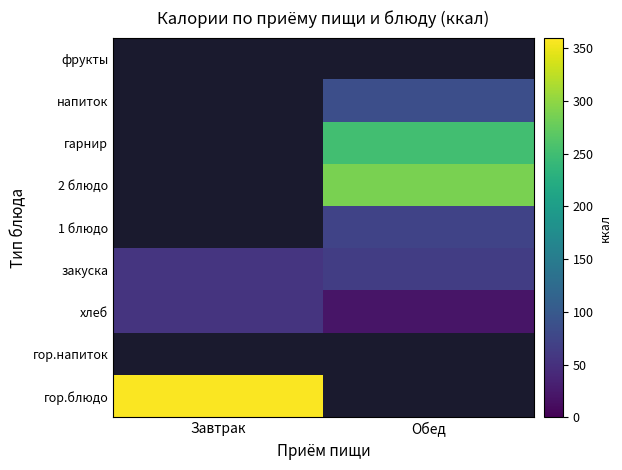

Is it true that закуска equals 56.0 at Завтрак?

True